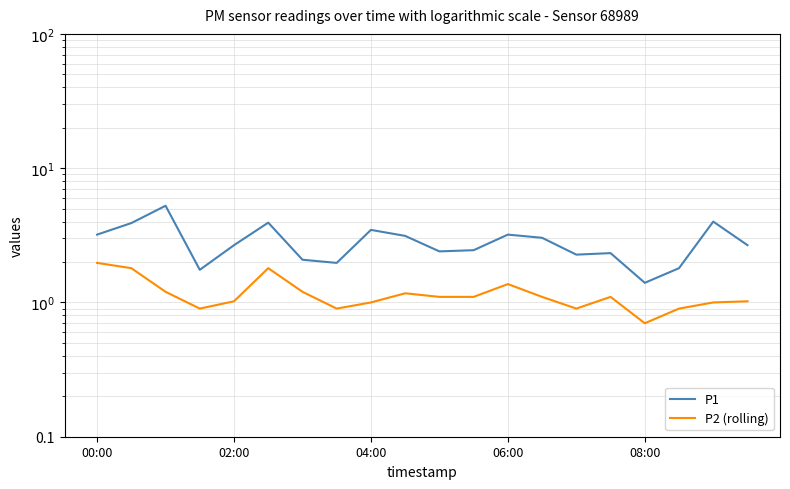

Is it true that P2 (rolling) equals 1.0 at 18?

True